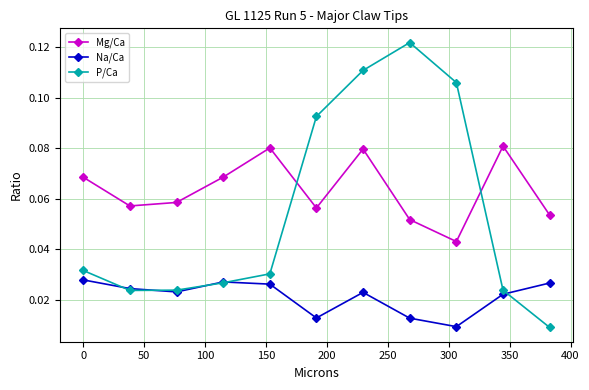

Rank the series by their maximum value, from lowest to highest.

Na/Ca, Mg/Ca, P/Ca